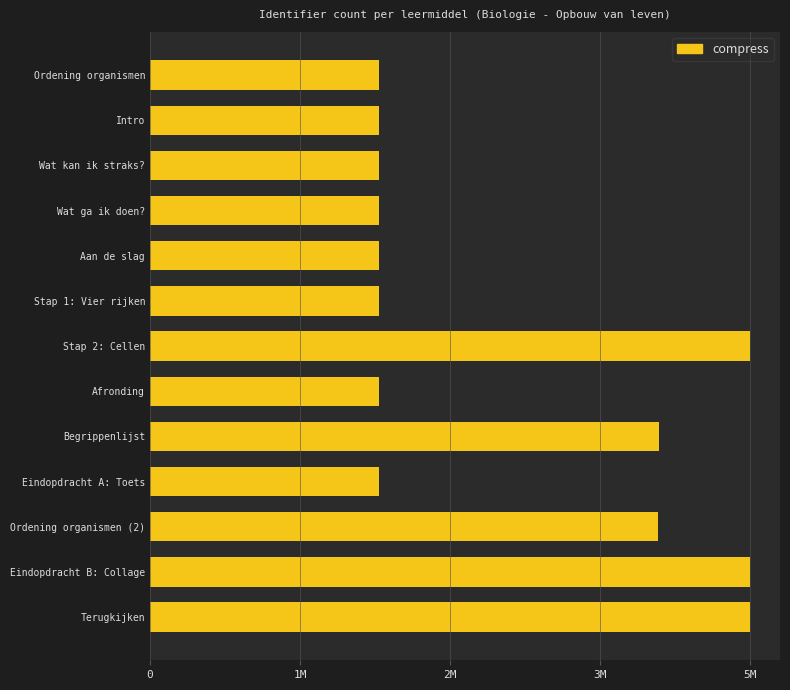

What is the maximum value shown in the chart?

5310952